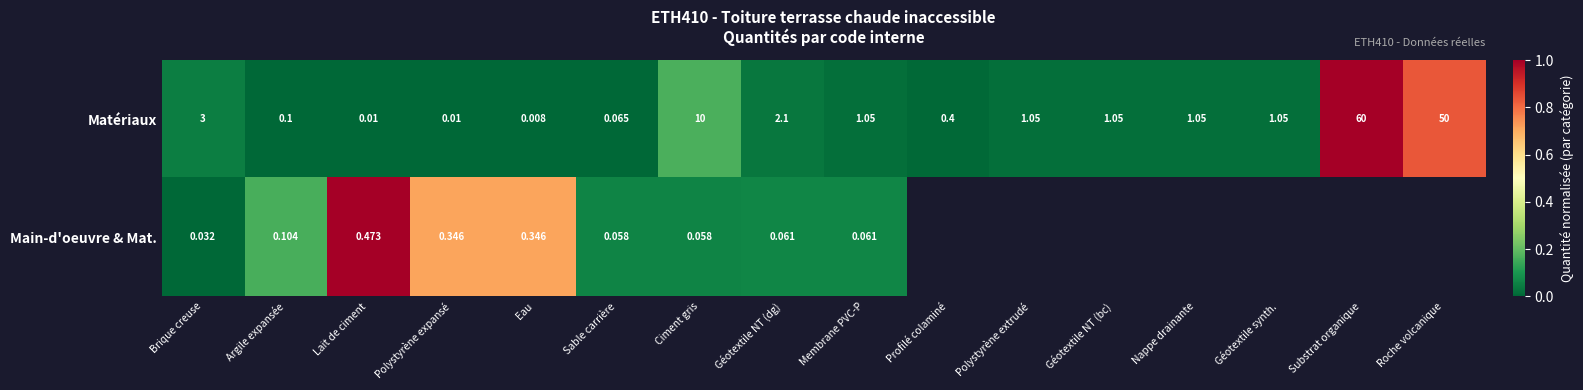

At Polystyrène expansé, list the series in order from smallest to largest.

Matériaux, Main-d'oeuvre & Mat.